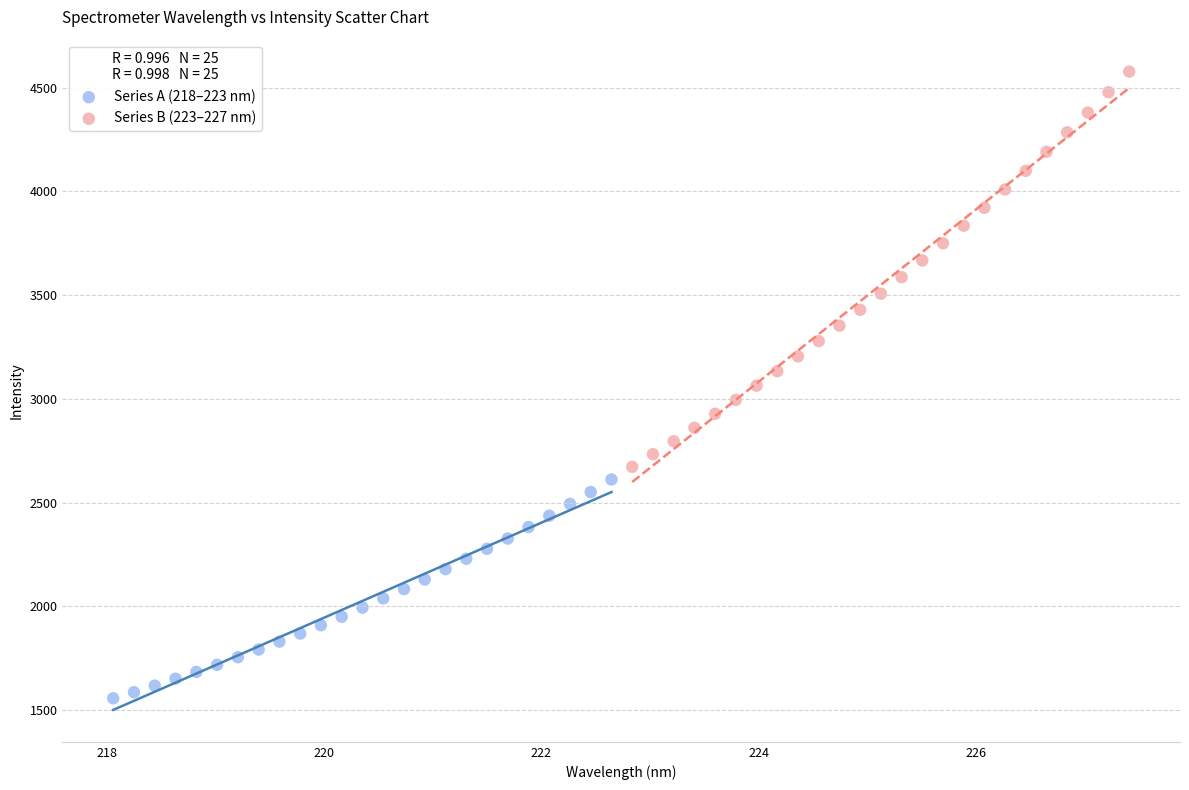

Which series reaches the maximum Y coordinate?

Series B (223–227 nm)